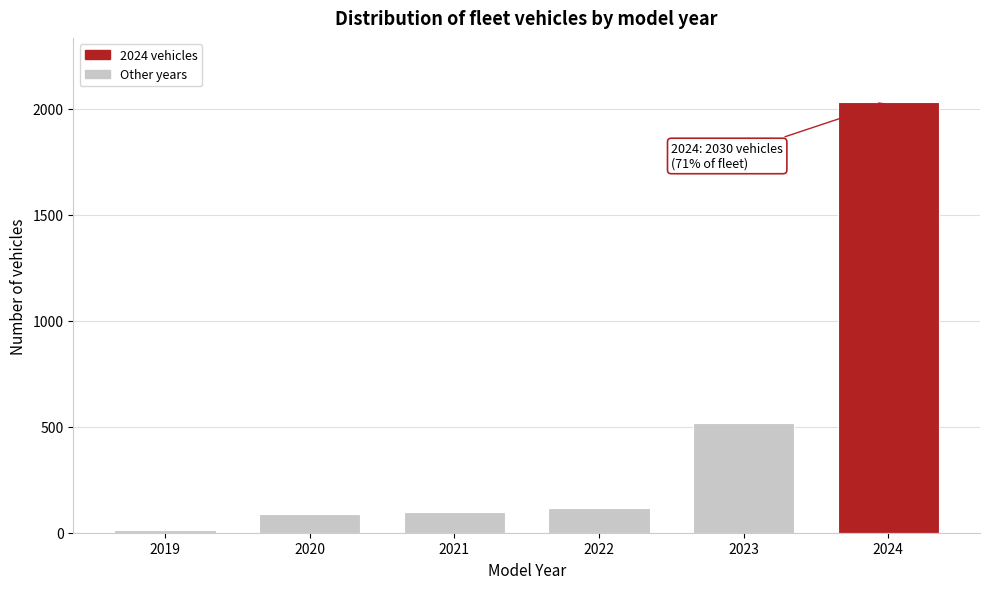

Reading left to right, what are all the values shown in this chart?

2019=14	2020=86	2021=96	2022=115	2023=520	2024=2030